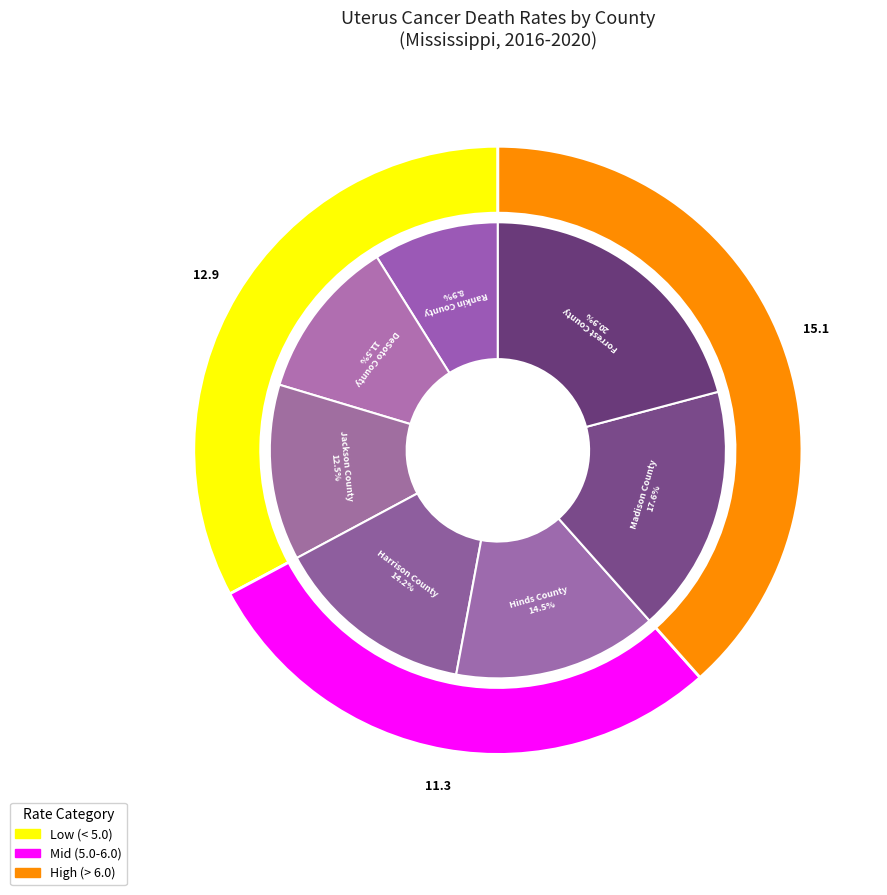

How many segments does this pie chart have?

7